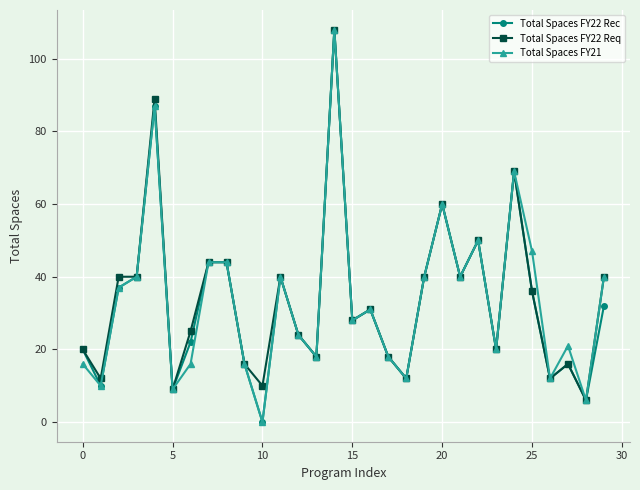

What is the value of the Total Spaces FY22 Req point at the 16th from the left?

28